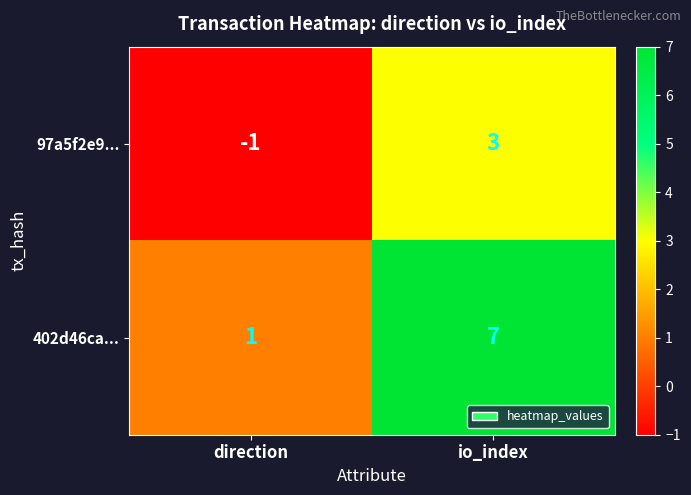

Rank the series by their average value, from lowest to highest.

97a5f2e9..., 402d46ca...